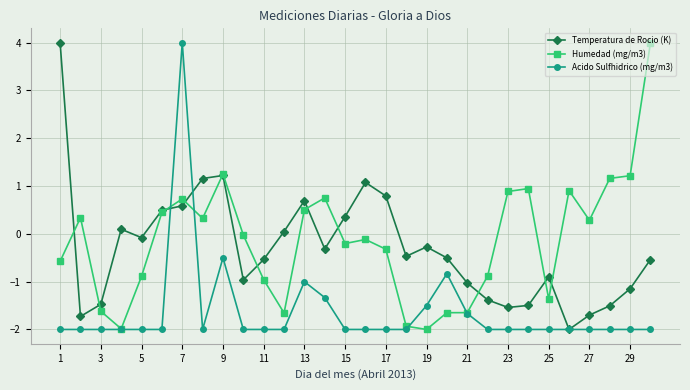

What is the smallest value displayed?

-2.0